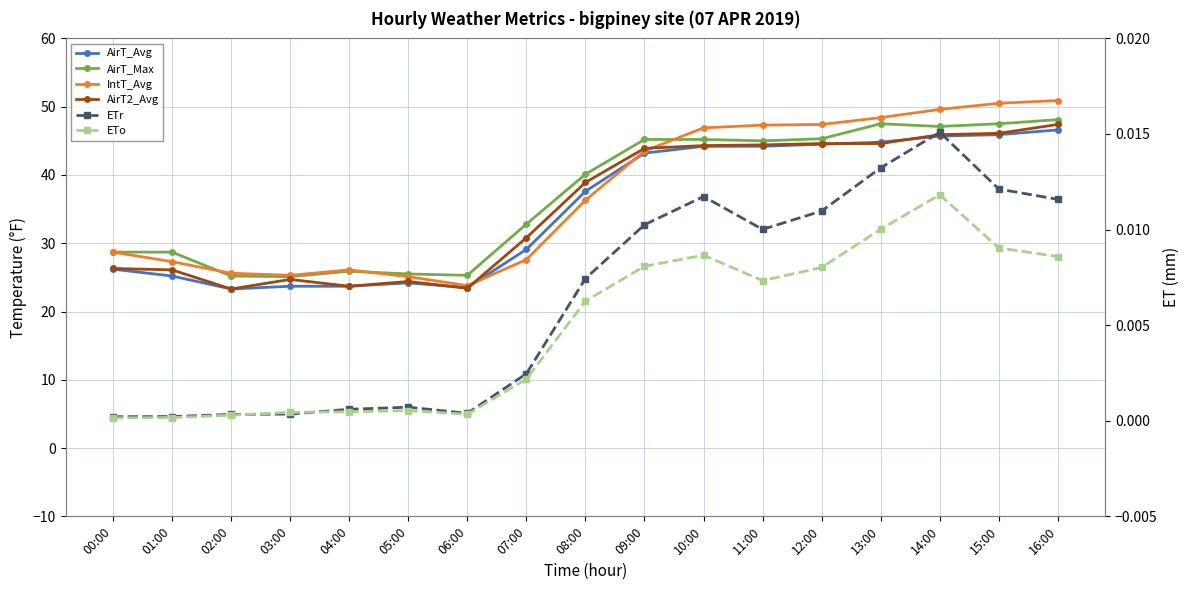

Reading right to left, extract all data points from this chart.

AirT_Avg: 46.6	45.9	45.7	44.8	44.5	44.2	44.2	43.2	37.6	29.1	23.5	24.2	23.7	23.7	23.3	25.2	26.2
AirT_Max: 48.1	47.5	47.1	47.5	45.3	45.0	45.2	45.2	40.1	32.8	25.3	25.5	25.9	25.1	25.2	28.7	28.7
IntT_Avg: 50.9	50.5	49.6	48.4	47.4	47.3	46.9	43.5	36.3	27.6	23.8	25.1	26.1	25.3	25.6	27.3	28.7
AirT2_Avg: 47.4	46.1	45.9	44.6	44.6	44.4	44.3	43.9	38.9	30.8	23.4	24.4	23.7	24.7	23.3	26.1	26.3
ETr: 0.0	0.0	0.0	0.0	0.0	0.0	0.0	0.0	0.0	0.0	0.0	0.0	0.0	0.0	0.0	0.0	0.0
ETo: 0.0	0.0	0.0	0.0	0.0	0.0	0.0	0.0	0.0	0.0	0.0	0.0	0.0	0.0	0.0	0.0	0.0